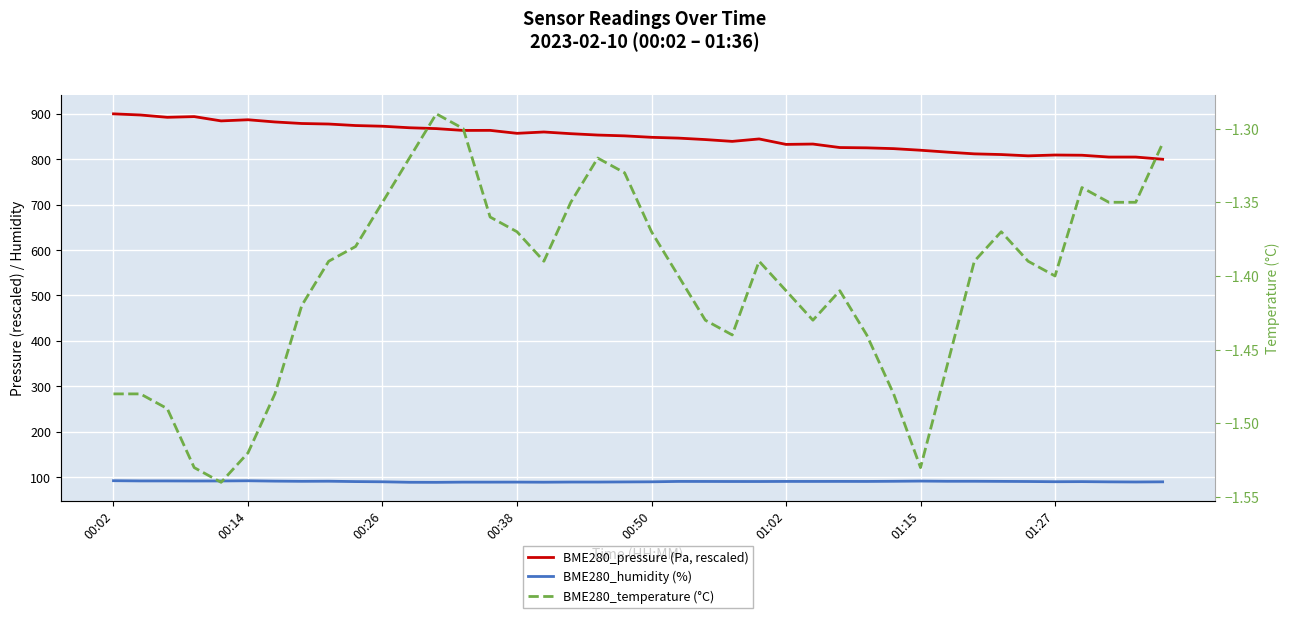

True or false: BME280_humidity (%) has more than 1 points higher than both neighbors.

True